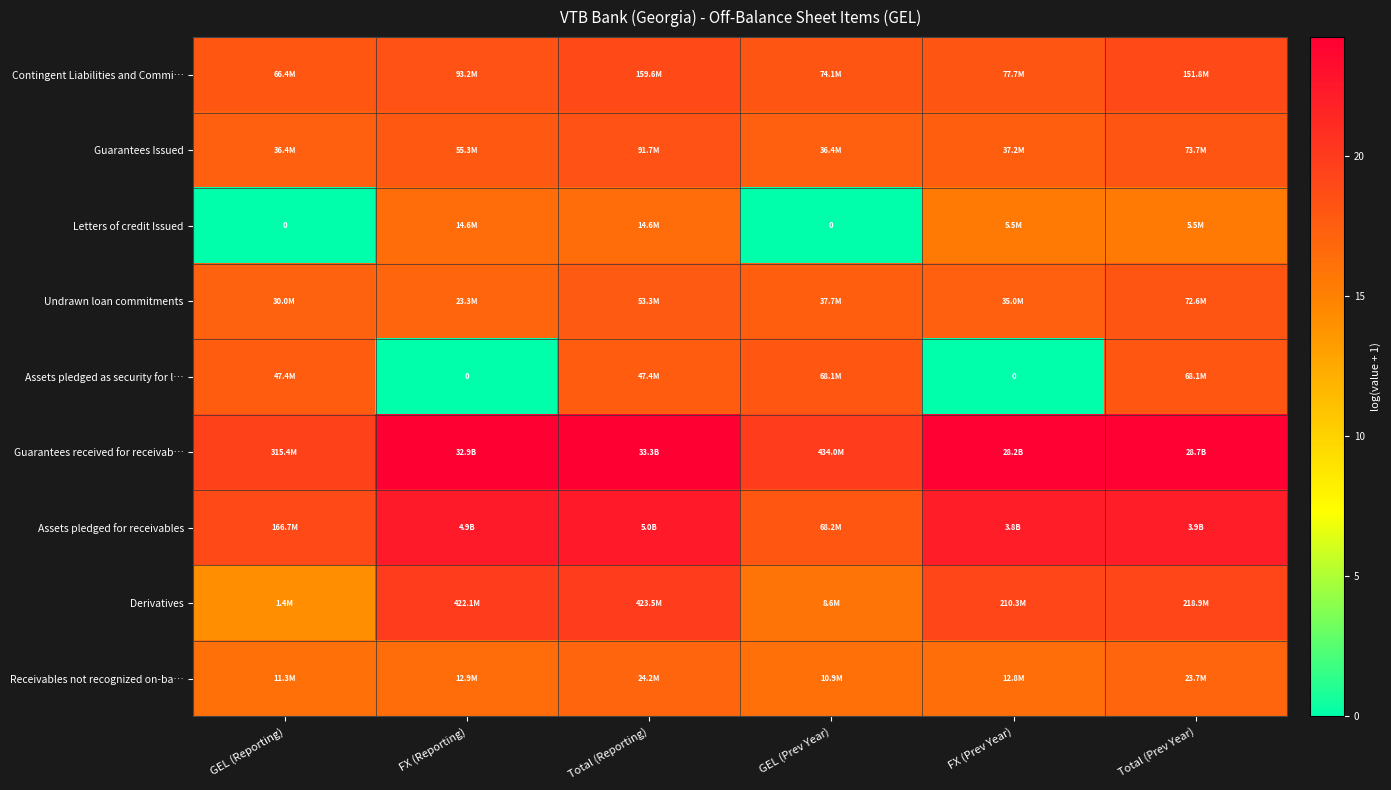

At which label is Receivables not recognized on-ba… closest to 16?

GEL (Prev Year)